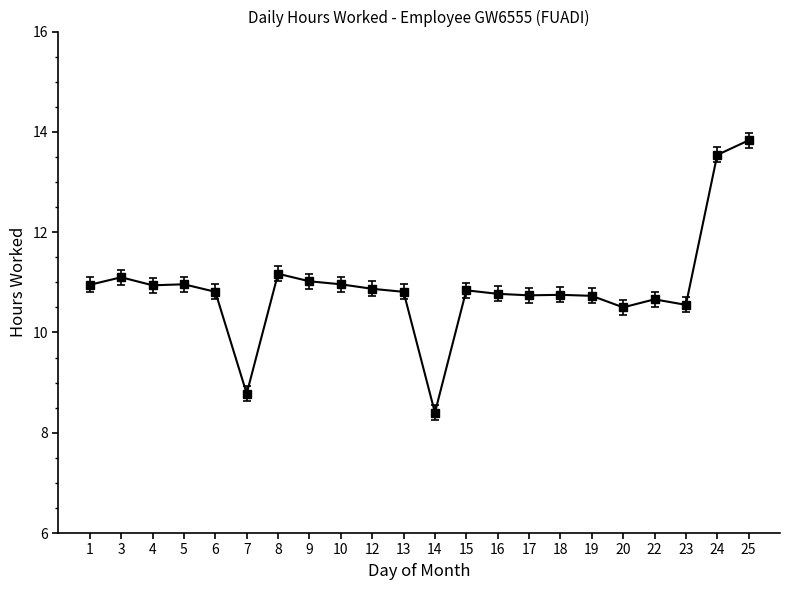

True or false: the data has more than 0 interior local peaks.

True